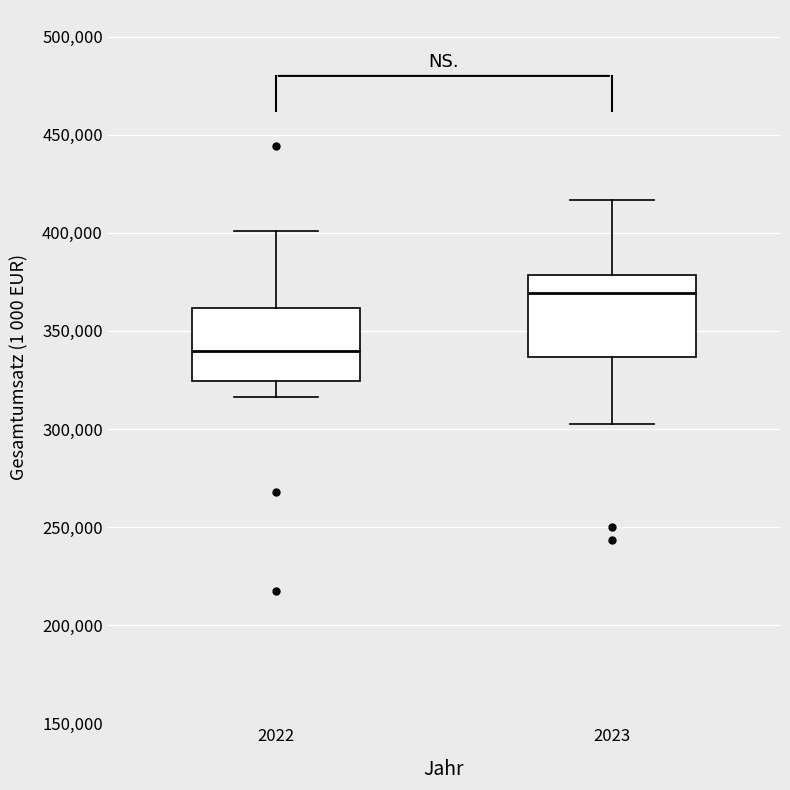

Reading left to right, read every box against the y-axis: the position of its median line, the range the box covers, and the ends of its whiskers. The values are not printed on the chart, so give them approximately, as read against the axis.

2022: median 340000, box 325000 to 360000, whiskers 315000 to 400000
2023: median 370000, box 335000 to 380000, whiskers 305000 to 415000